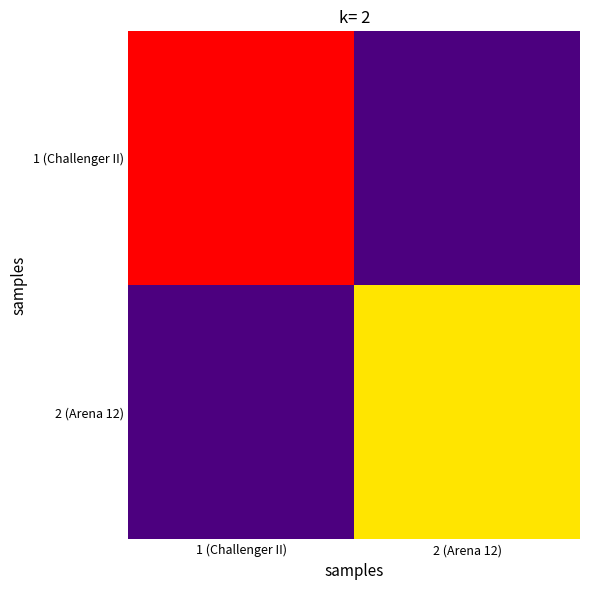

List the series in order of their overall mean, highest first.

1 (Challenger II), 2 (Arena 12)